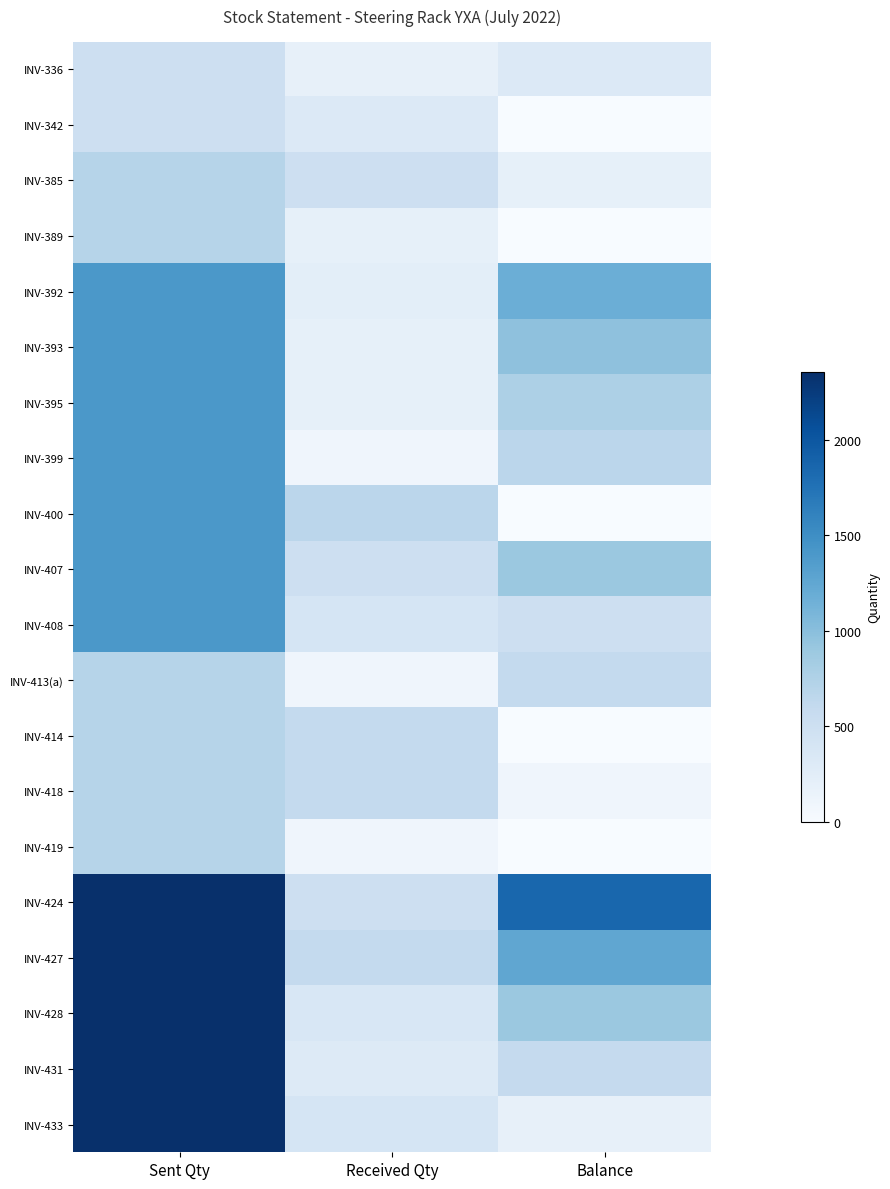

List the series in order of their peak value, highest first.

INV-424, INV-427, INV-428, INV-431, INV-433, INV-392, INV-393, INV-395, INV-399, INV-400, INV-407, INV-408, INV-385, INV-389, INV-413(a), INV-414, INV-418, INV-419, INV-336, INV-342